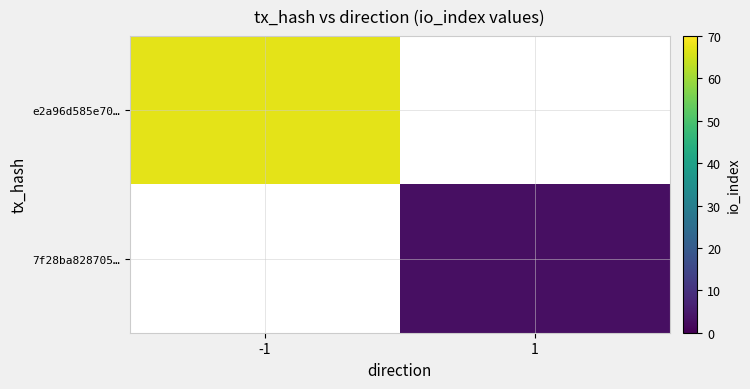

Is it true that e2a96d585e70… equals 102.4 at -1?

False